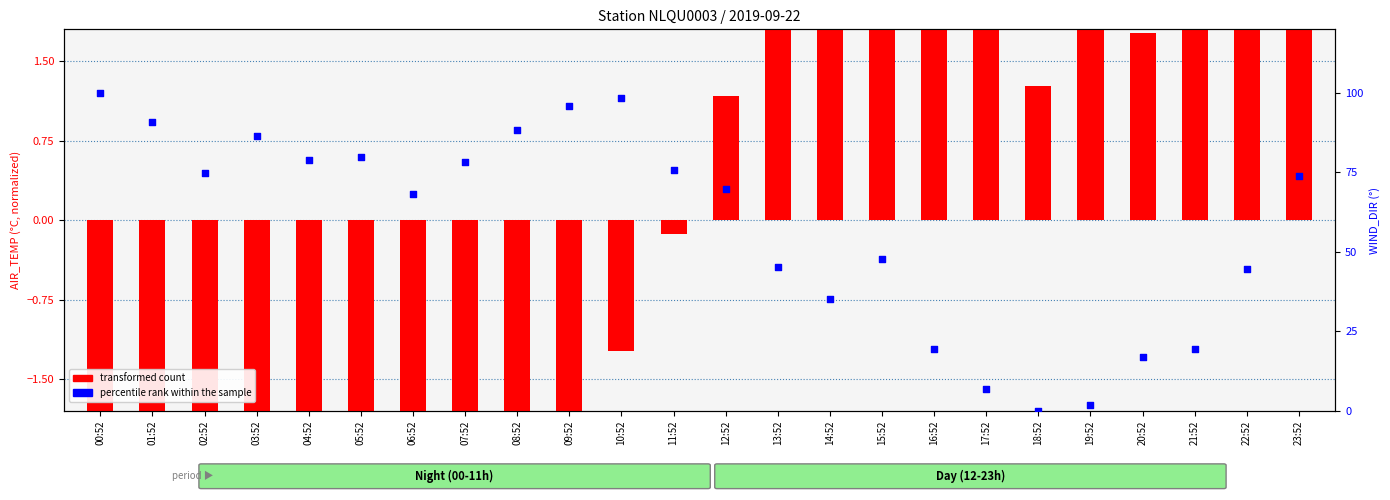

Which series has the largest Y range (max minus min)?

percentile rank within the sample